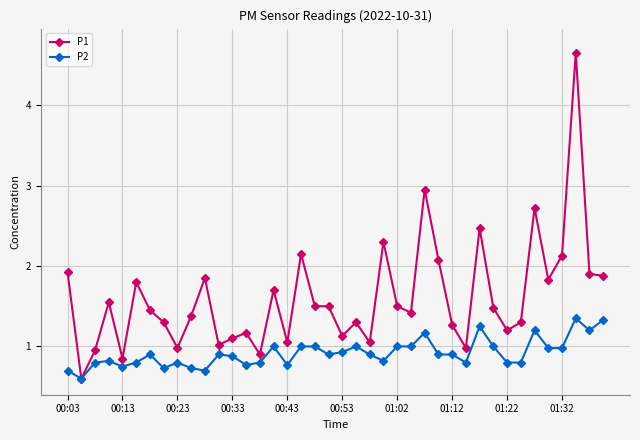

List the series in order of their overall mean, lowest first.

P2, P1